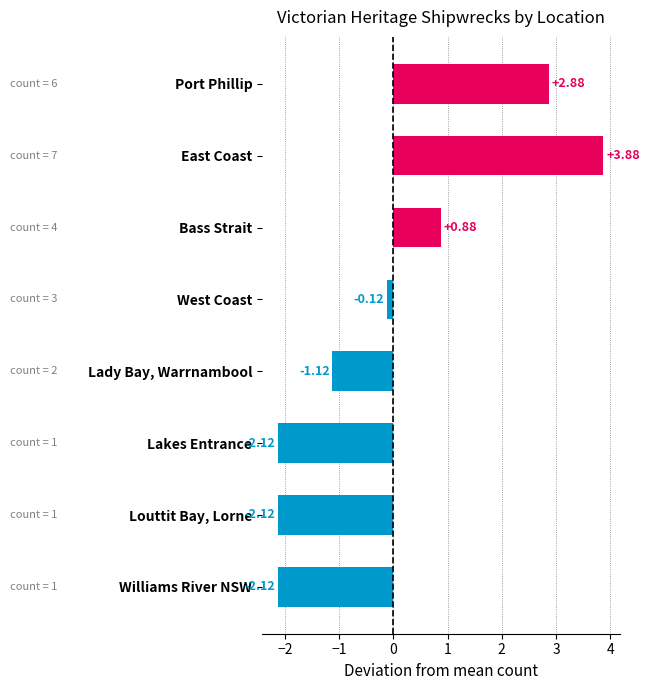

What is the label of the 1st bar from the top?

Port Phillip